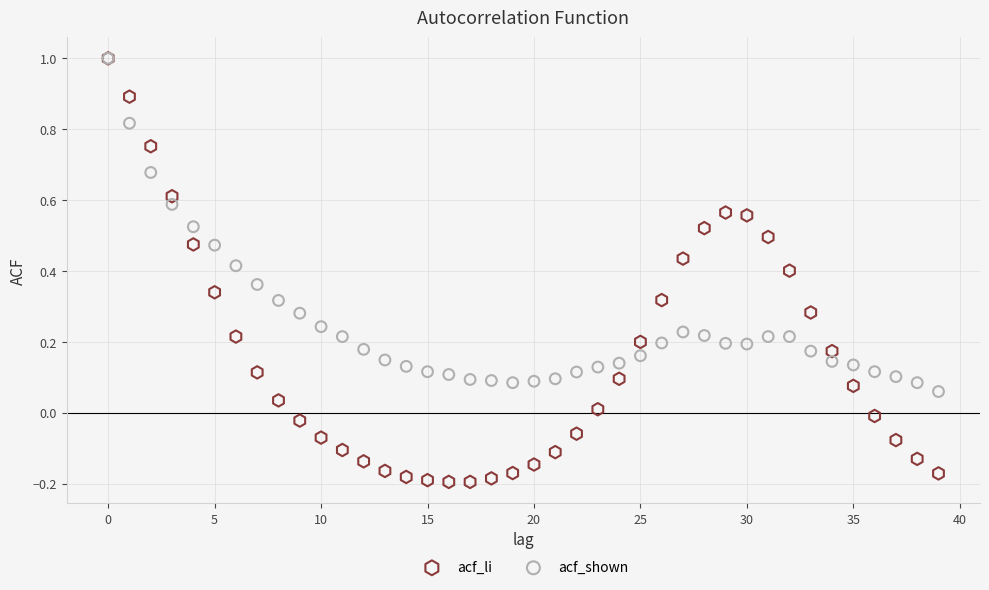

What are all the series names shown in the legend?

acf_li, acf_shown